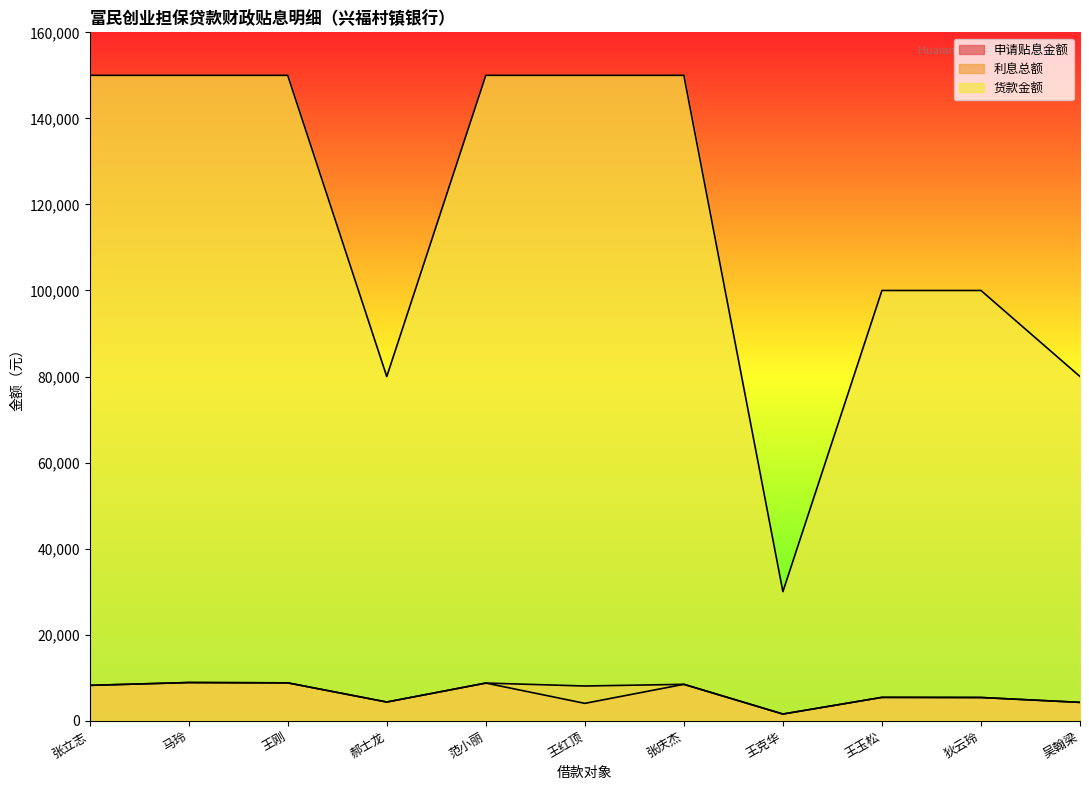

True or false: 货款金额 and 利息总额 intersect in this chart.

False